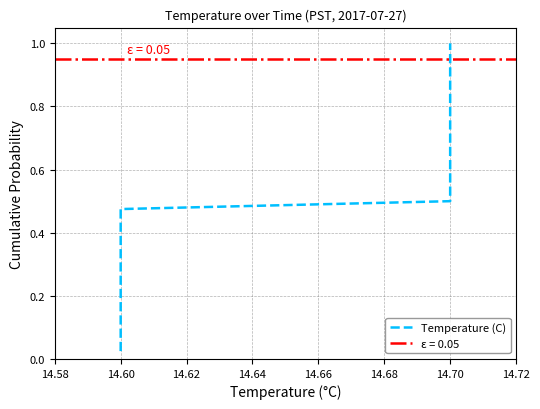

True or false: there are more than 1 points higher than both neighbors.

False